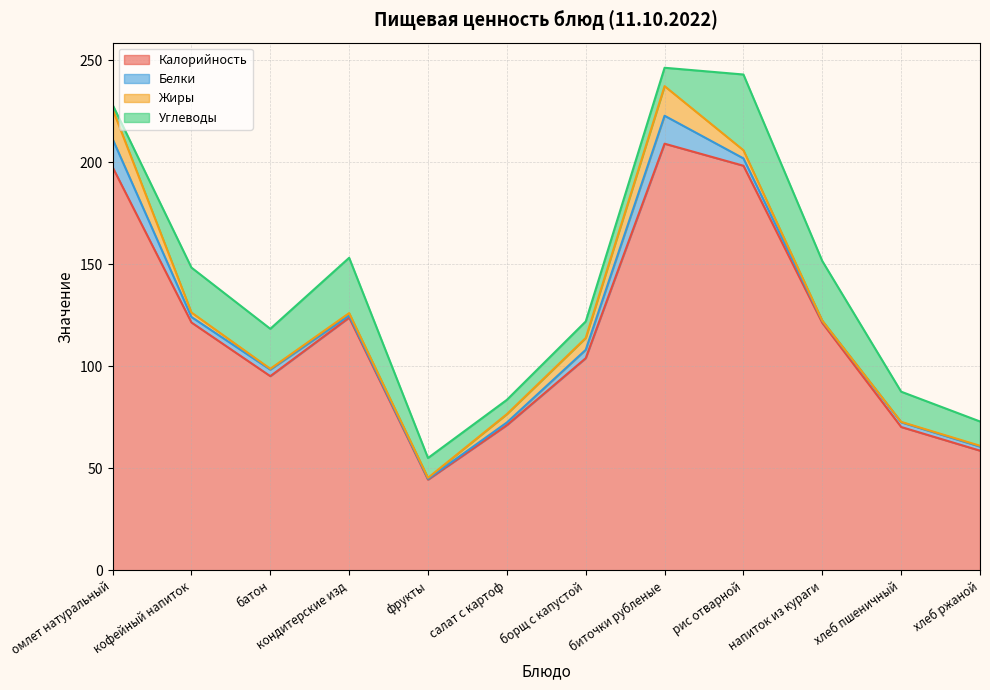

Is it true that Углеводы equals 9.0 at биточки рубленые?

True